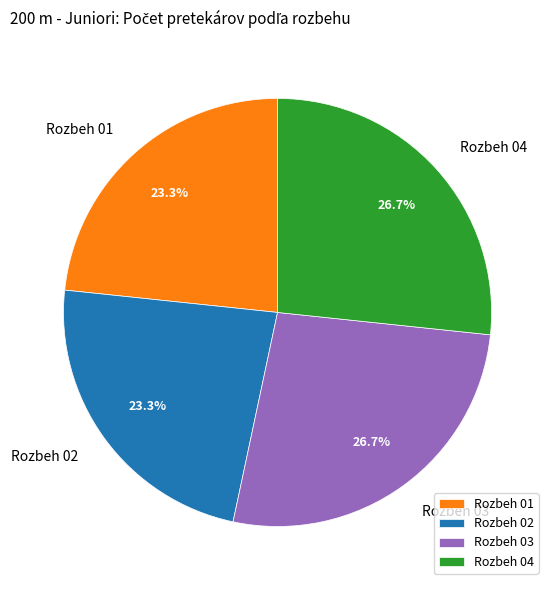

To the nearest percent, what is the difference between the largest and smallest slice percentages?

3%